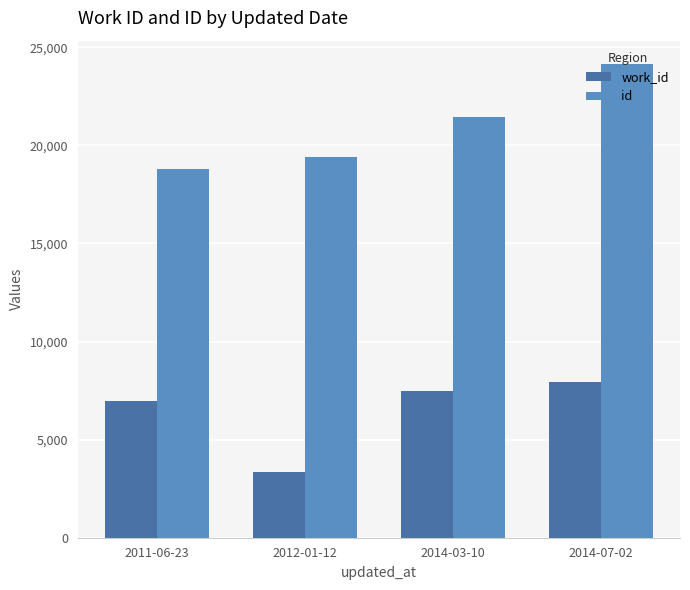

What is the spread (max minus min) of values at 2011-06-23?

11827